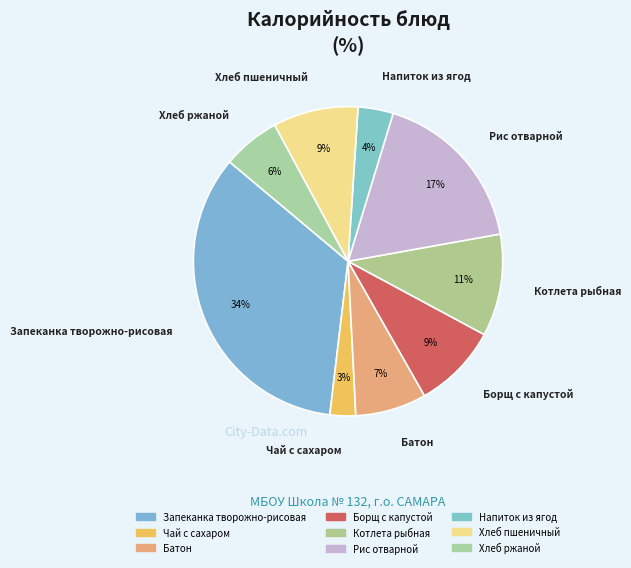

To the nearest percent, what is the average slice percentage?

11%